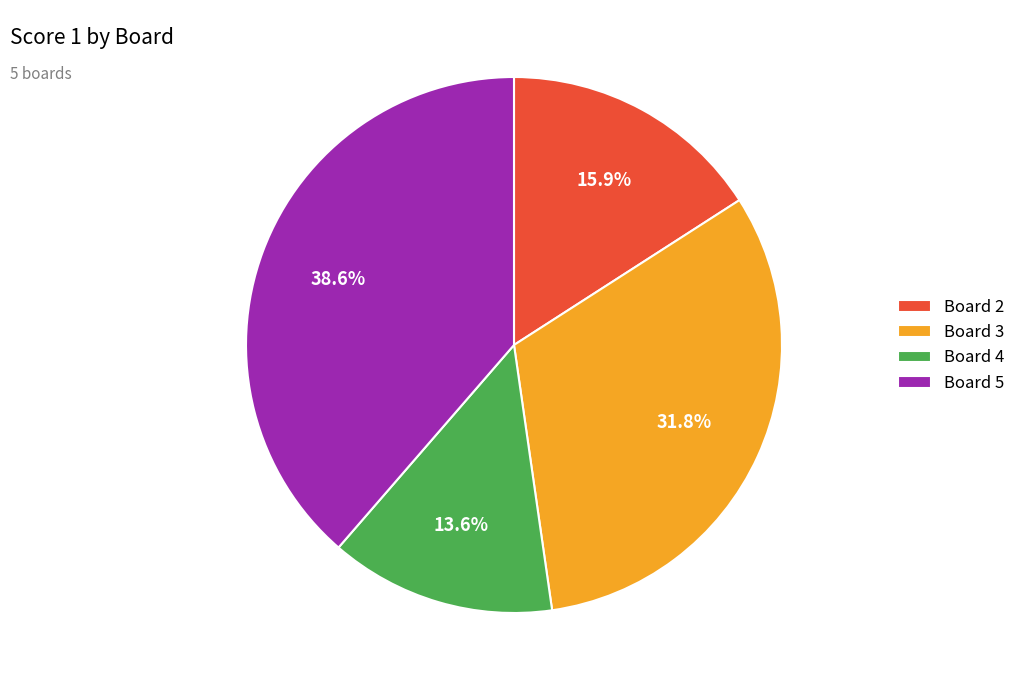

Does Board 2 account for over 50% of the chart?

No